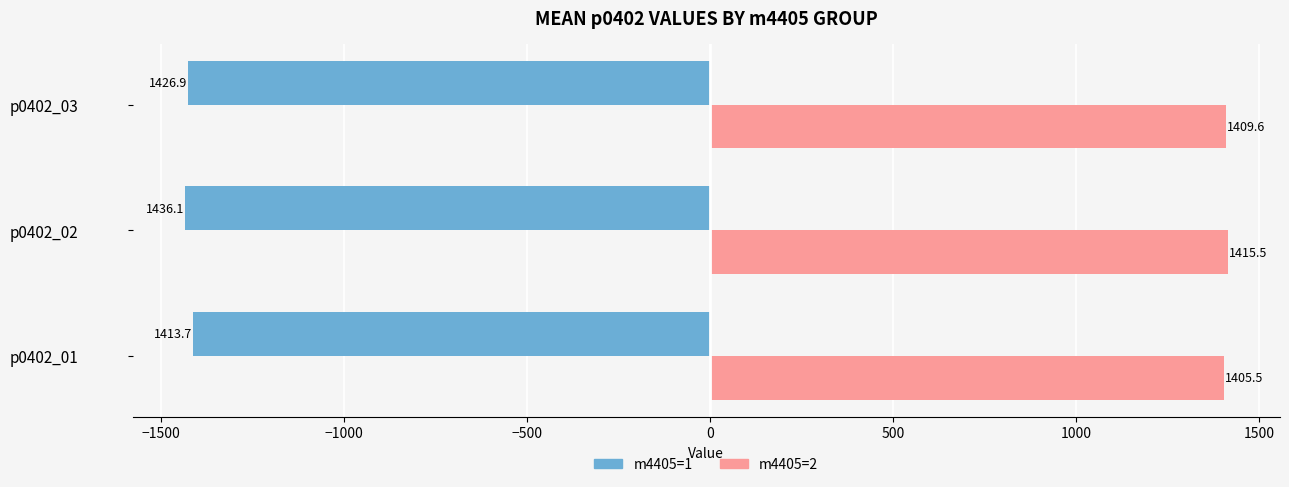

What is the total value across all series at p0402_02?

-20.6